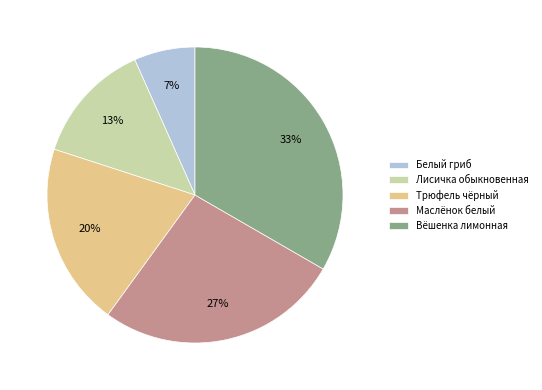

What is the largest slice in the pie chart?

Вёшенка лимонная